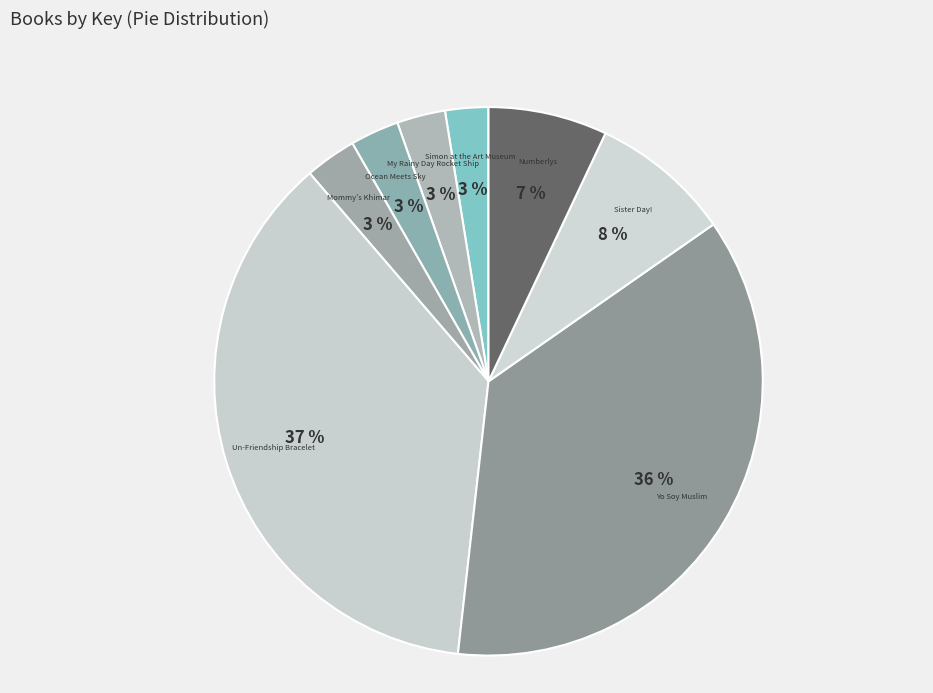

To the nearest percent, what is the average slice percentage?

12%